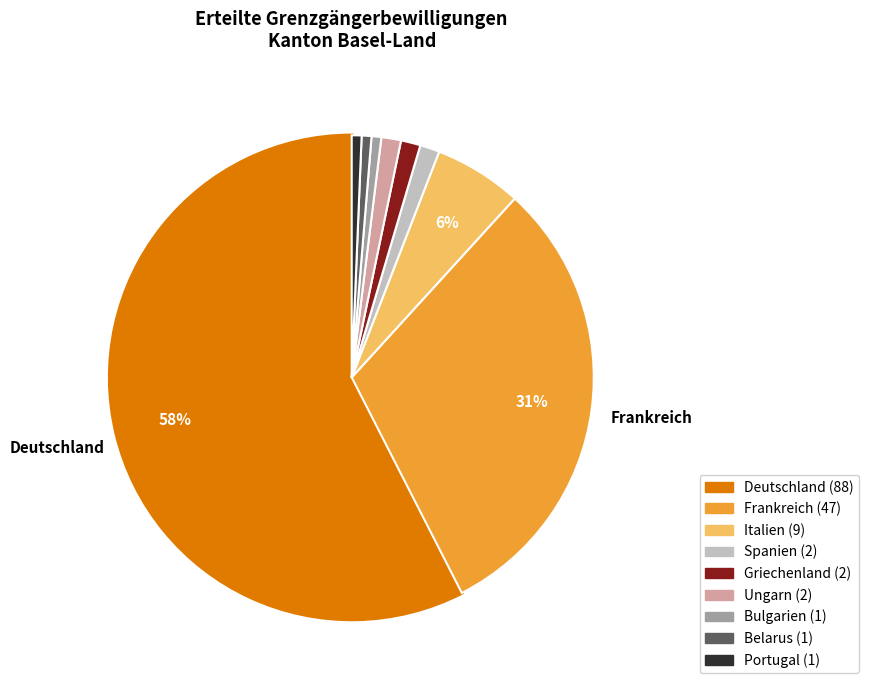

Combined, do Griechenland and Frankreich account for over 50%?

No